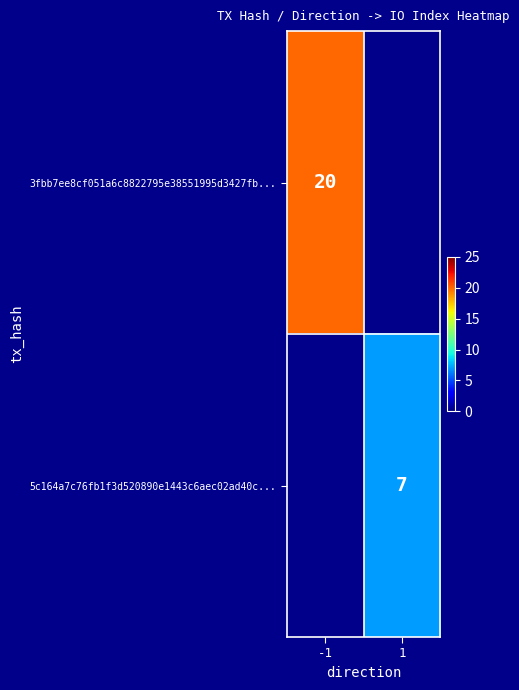

Is the value of 5c164a7c76fb1f3d520890e1443c6aec02ad40c... at 1 greater than the value of 3fbb7ee8cf051a6c8822795e38551995d3427fb... at -1?

No